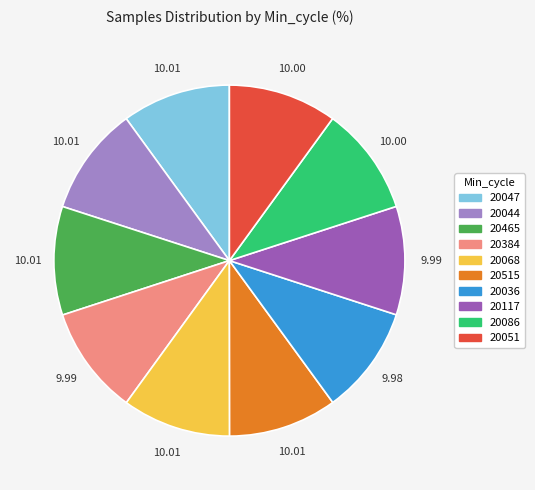

Approximately how many times larger is the value at 20086 compared to 20051?

1.0